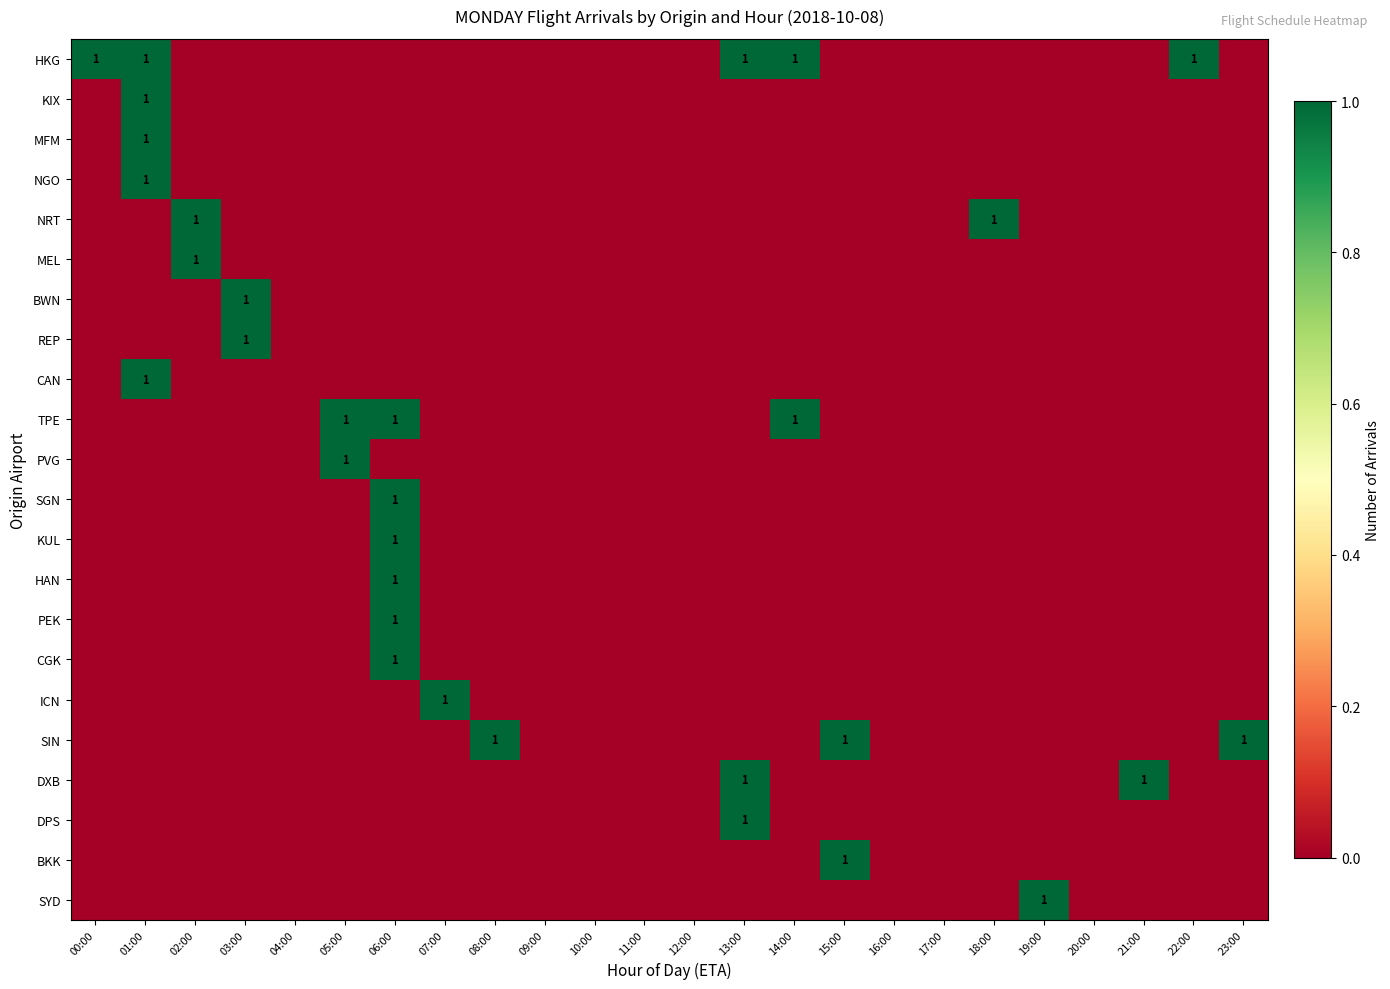

The KUL series shows 0 at 06:00. True or false?

False